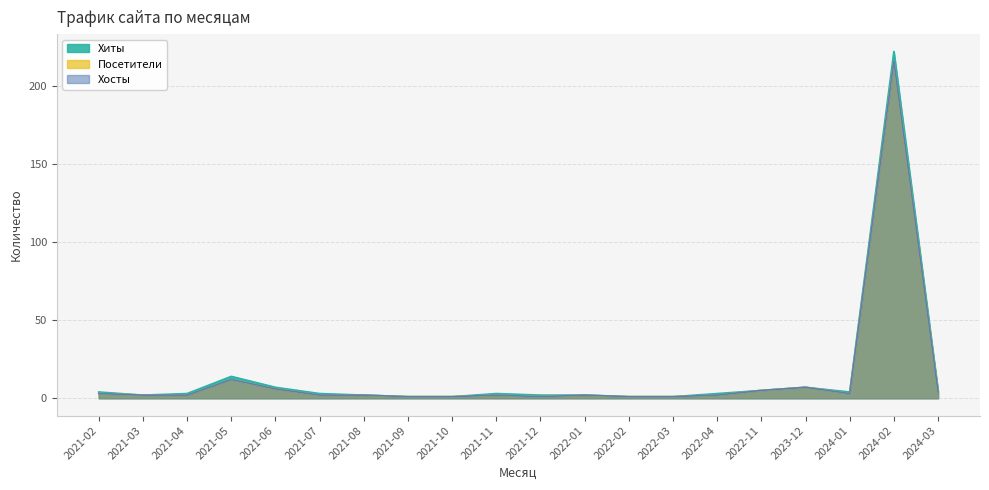

Which category has the highest value across all series?

2024-02